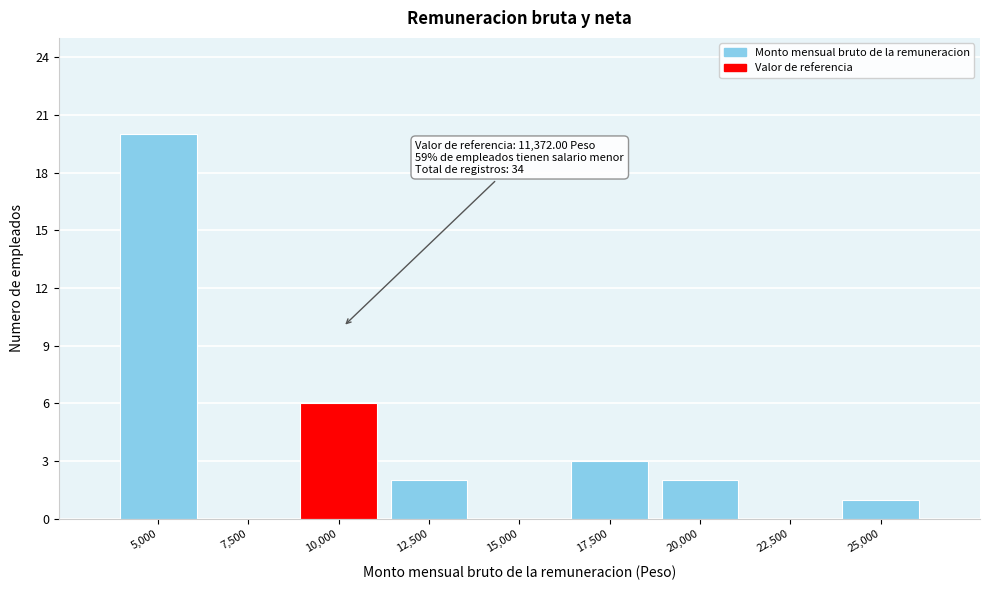

Reading right to left, transcribe all the data shown in this chart.

25,000=1	22,500=0	20,000=2	17,500=3	15,000=0	12,500=2	10,000=6	7,500=0	5,000=20